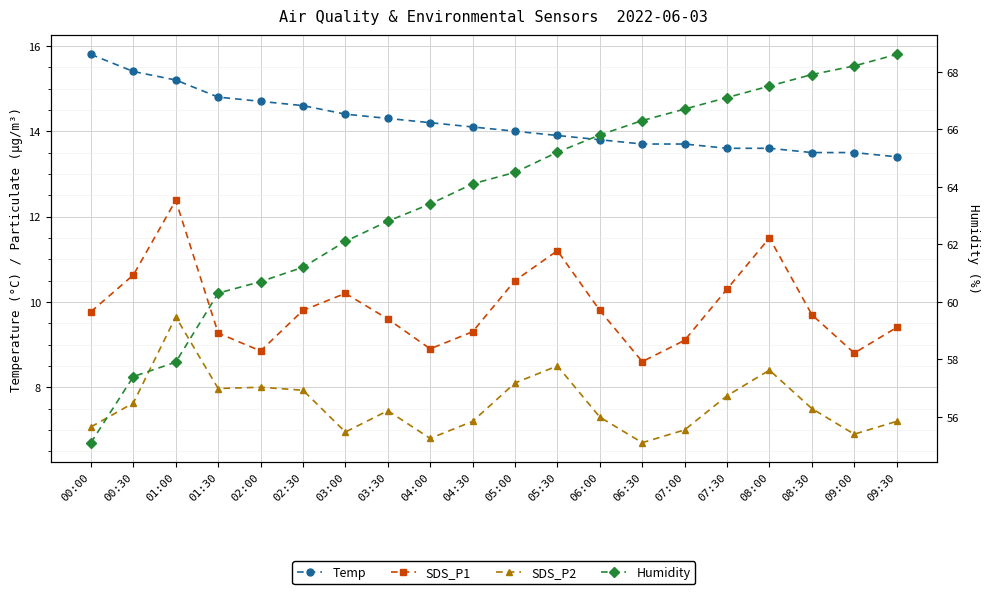

Where is the first local maximum for SDS_P1?

01:00